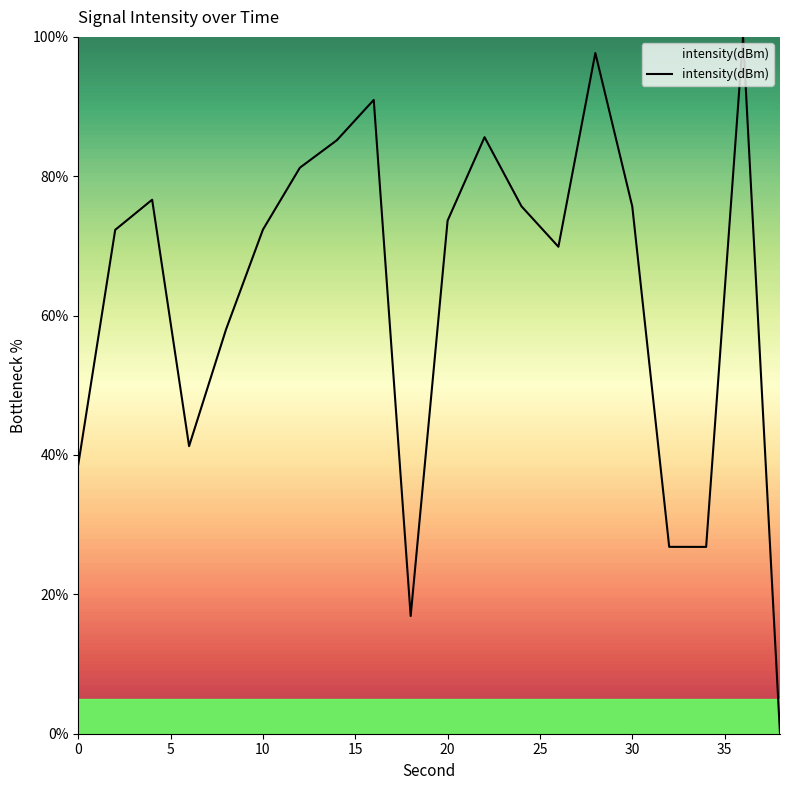

What is the maximum value shown in the chart?

100.0